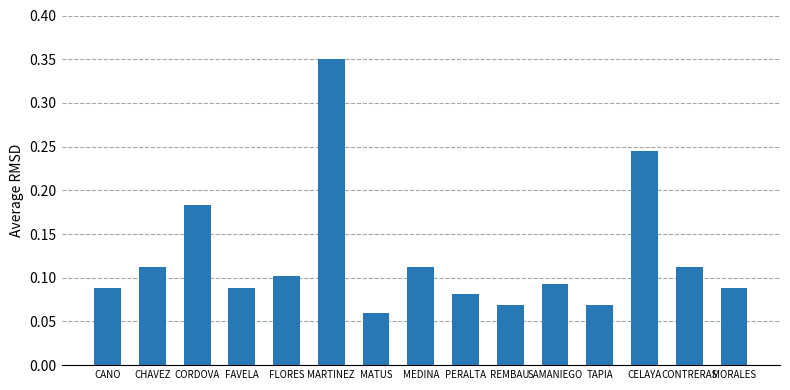

The chart shows a value of 0.2 at CHAVEZ. True or false?

False